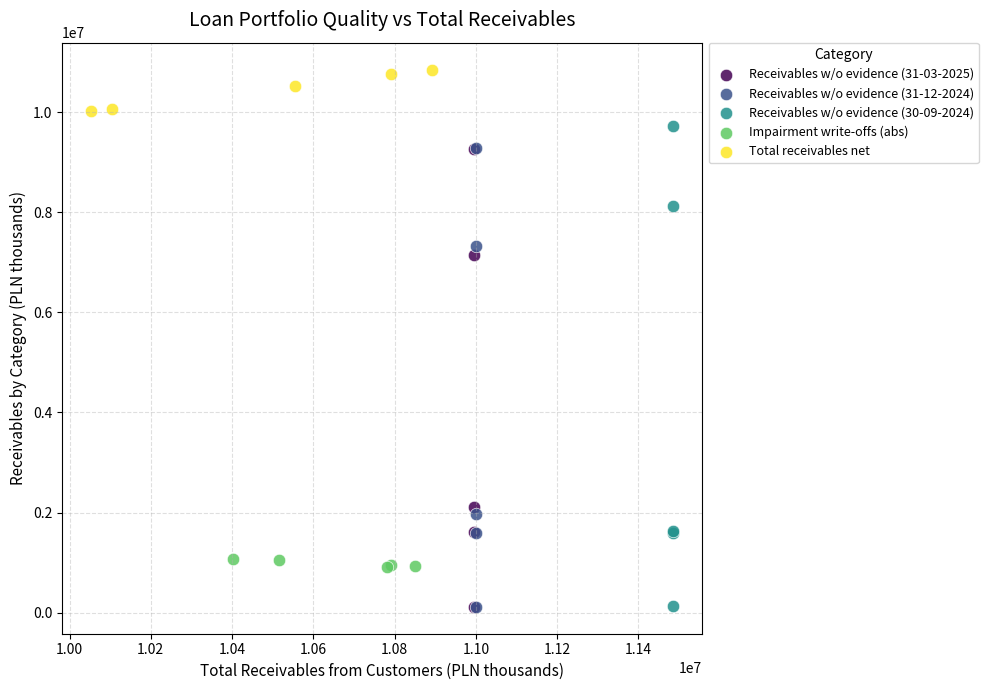

Which series reaches the maximum Y coordinate?

Total receivables net